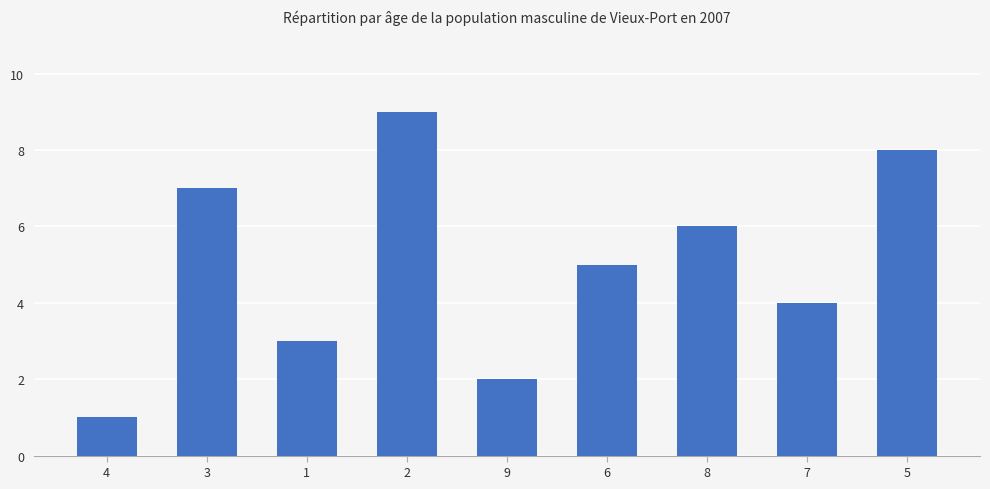

What is the label of the 4th bar from the right?

6